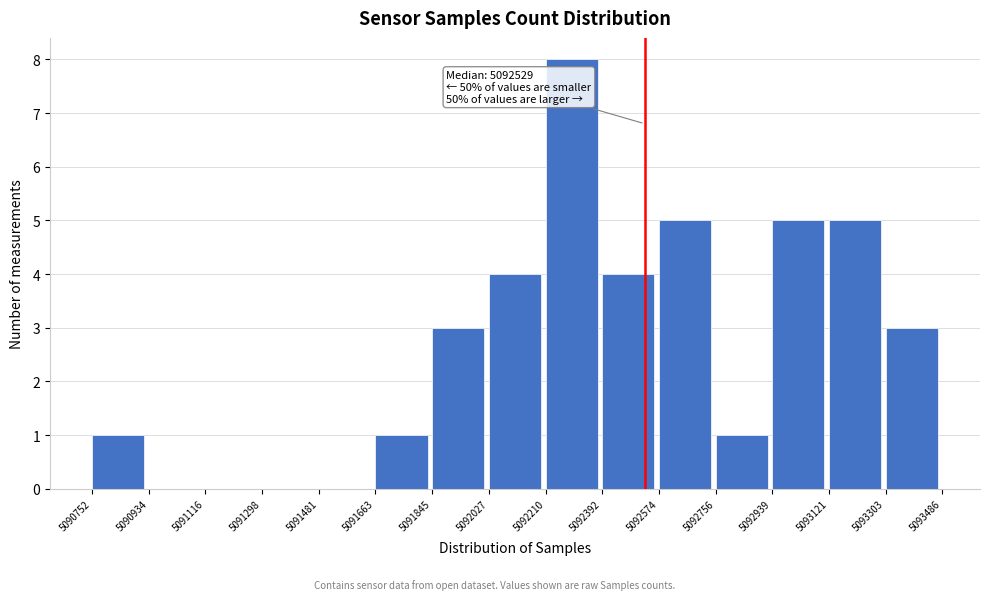

Which range on the x-axis has the tallest bar?

5092210 to 5092392